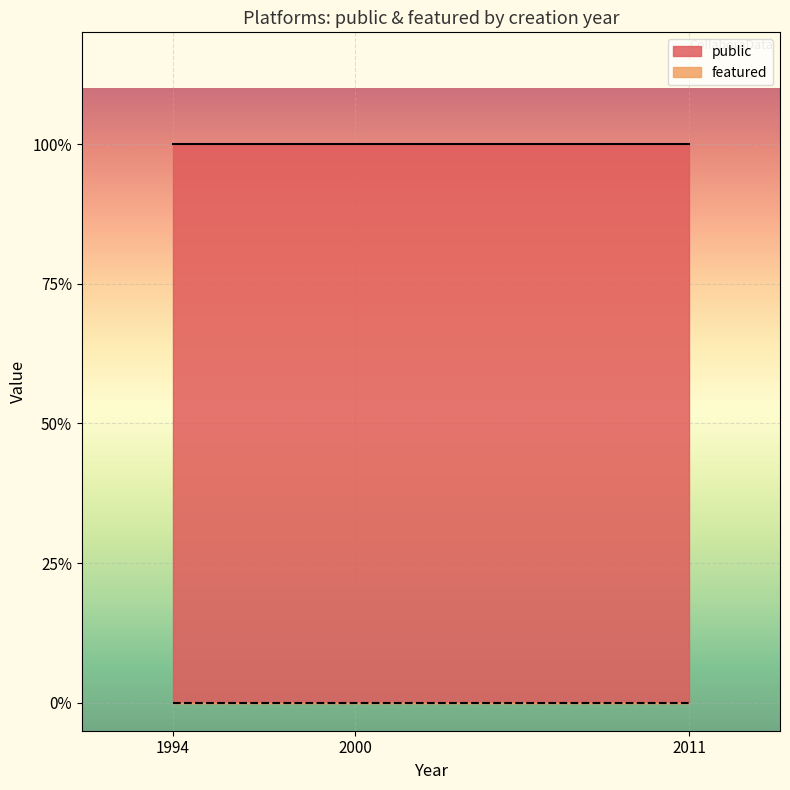

Which series has the largest total across all categories?

public